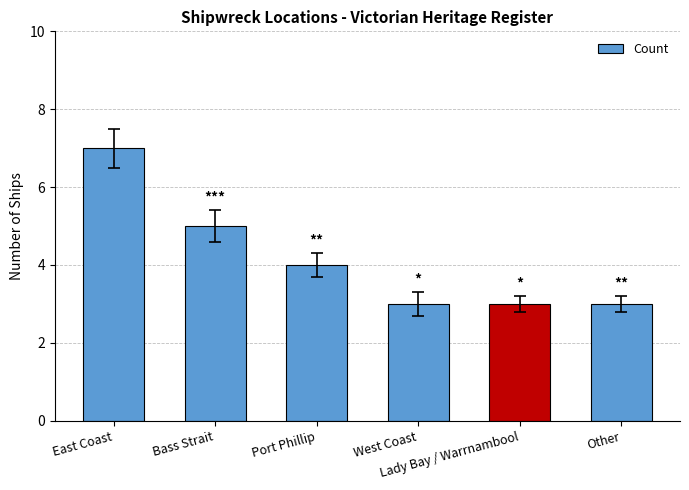

What is the label of the 3rd bar from the left?

Port Phillip